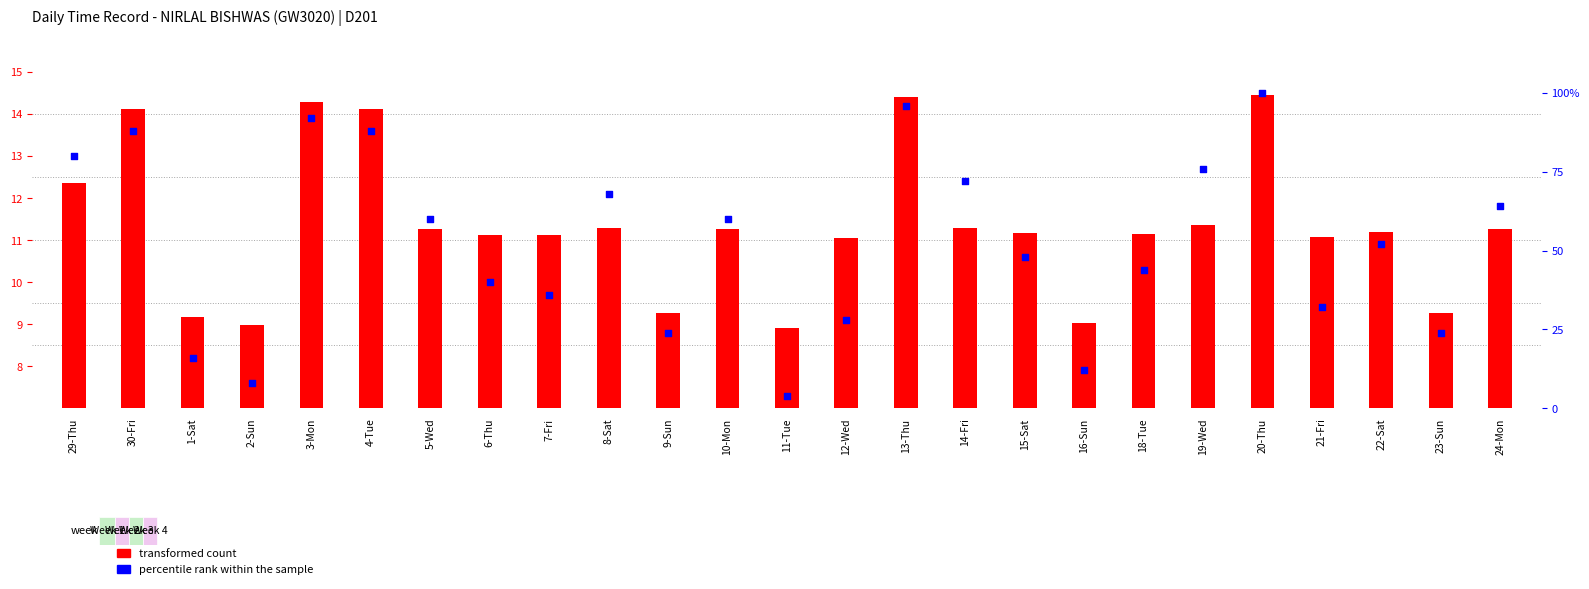

Which series has the largest total across all categories?

percentile rank within the sample